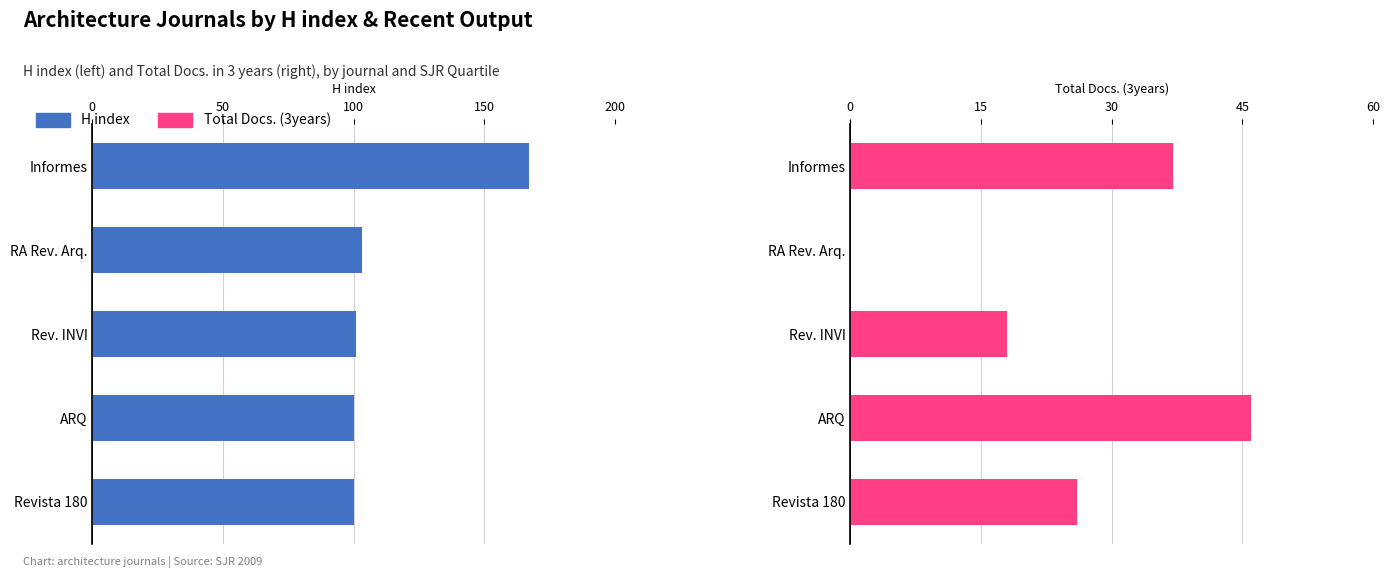

What are all the series names shown in the legend?

H index, Total Docs. (3years)